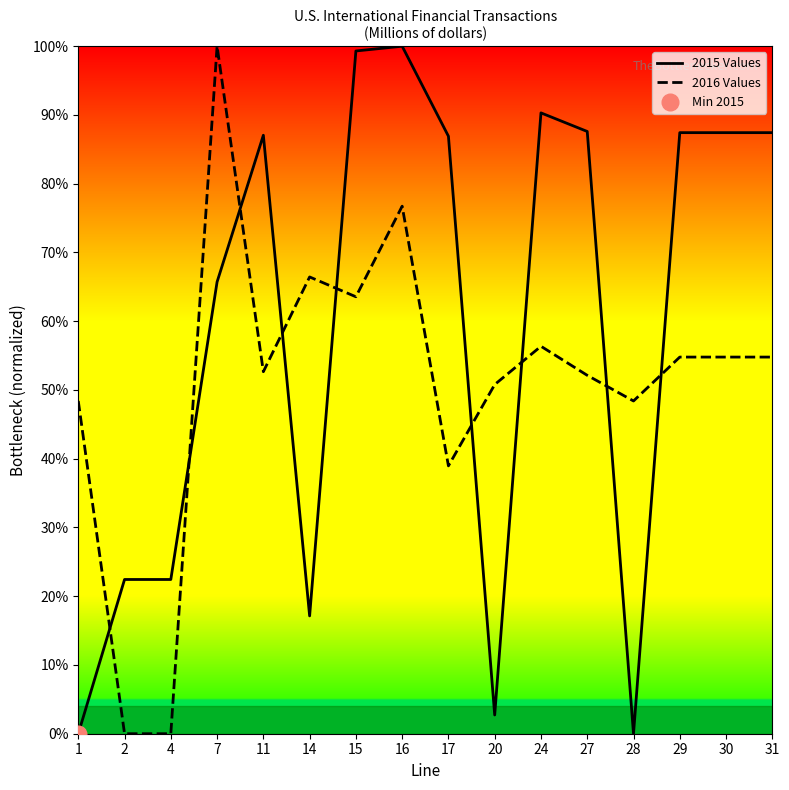

True or false: 2016 Values has a value of 54.8 at 31.

True